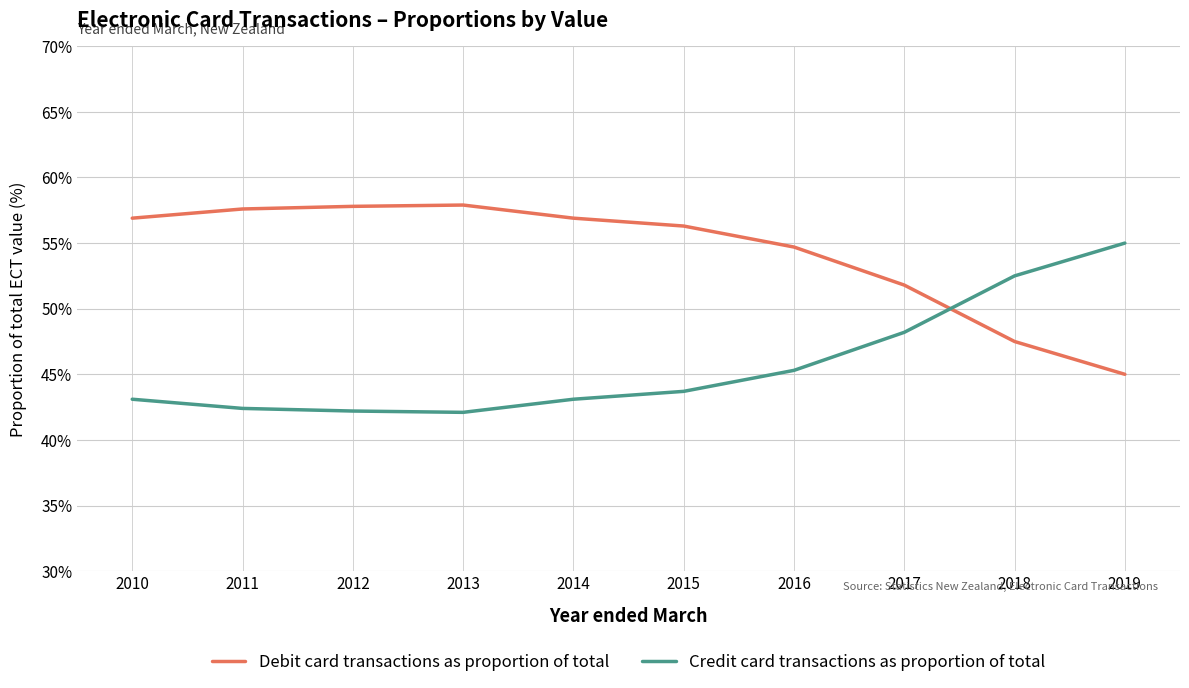

Is the value of Credit card transactions as proportion of total at 2019 greater than the value of Debit card transactions as proportion of total at 2015?

No